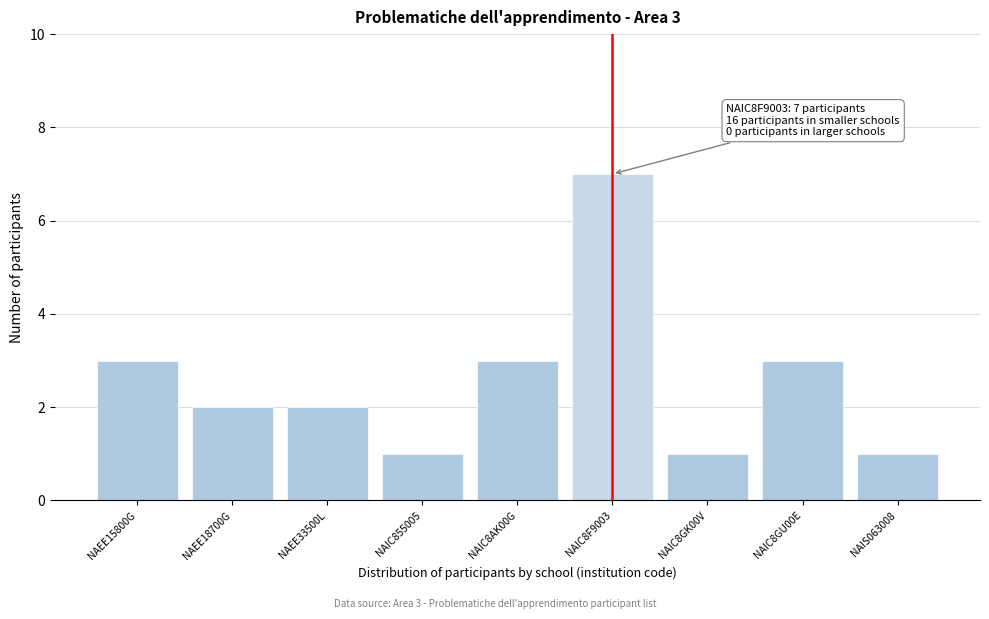

Reading right to left, transcribe all the data shown in this chart.

NAIS063008=1	NAIC8GU00E=3	NAIC8GK00V=1	NAIC8F9003=7	NAIC8AK00G=3	NAIC855005=1	NAEE33500L=2	NAEE18700G=2	NAEE15800G=3